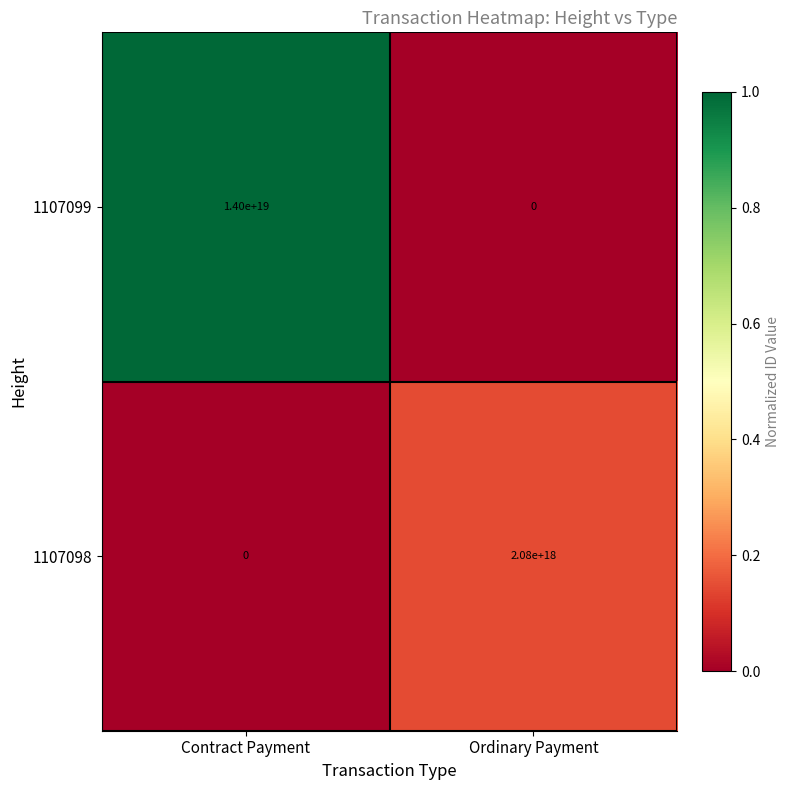

List the series in order of their peak value, highest first.

1107099, 1107098